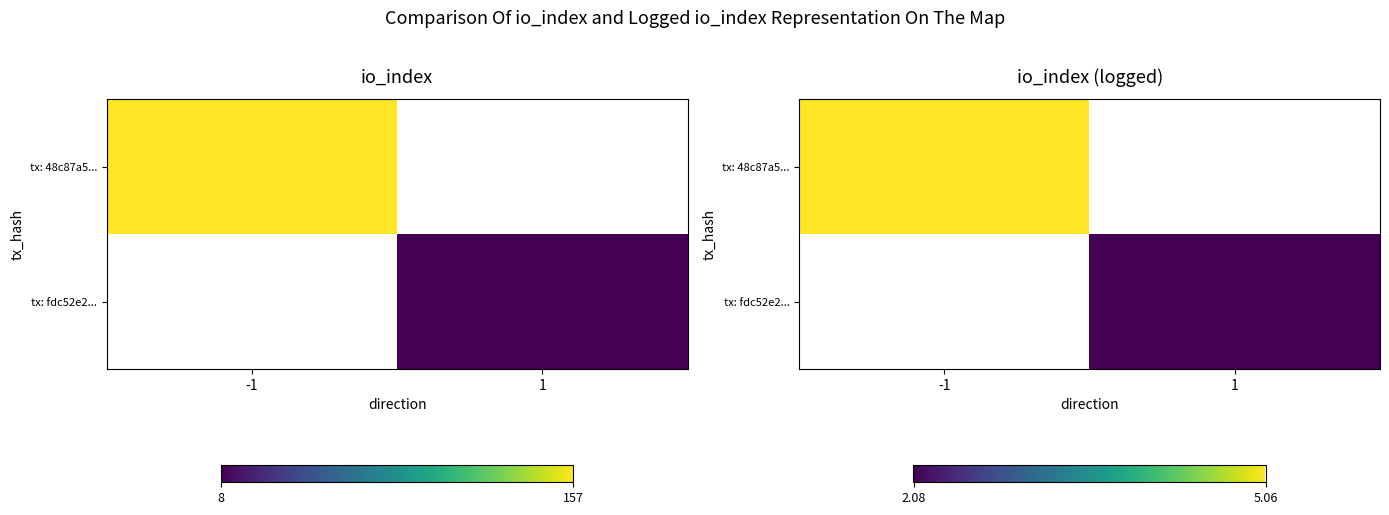

Which series has the widest spread of values?

tx: 48c87a5...